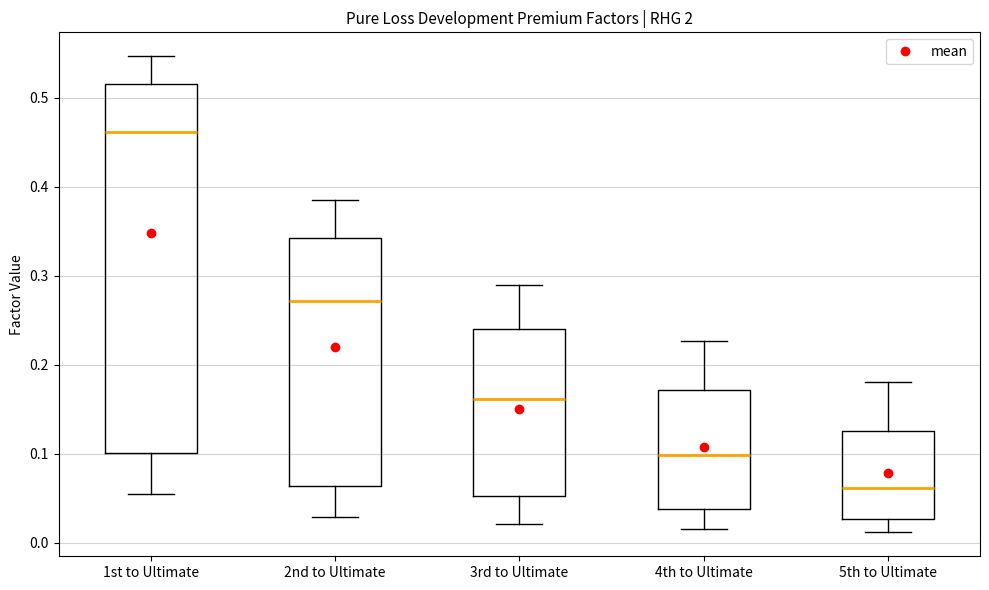

Where is the lower edge of the box for 4th to Ultimate on the y-axis? The values are not printed on the chart, so give them approximately, as read against the axis.

0.04